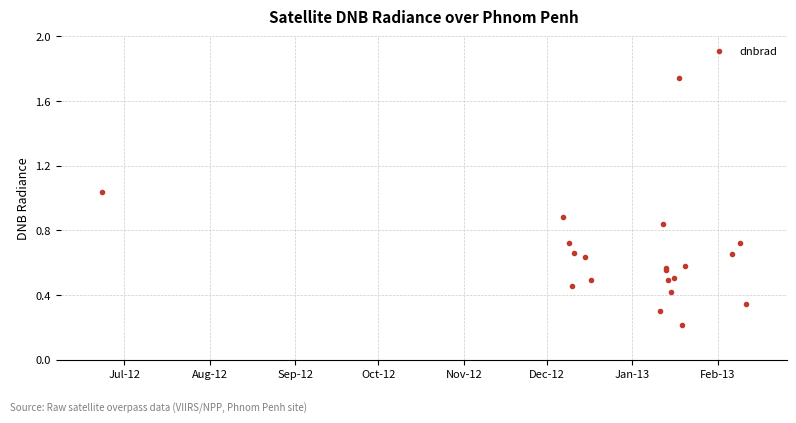

What is the label of the 1st point from the left?

Jul-12